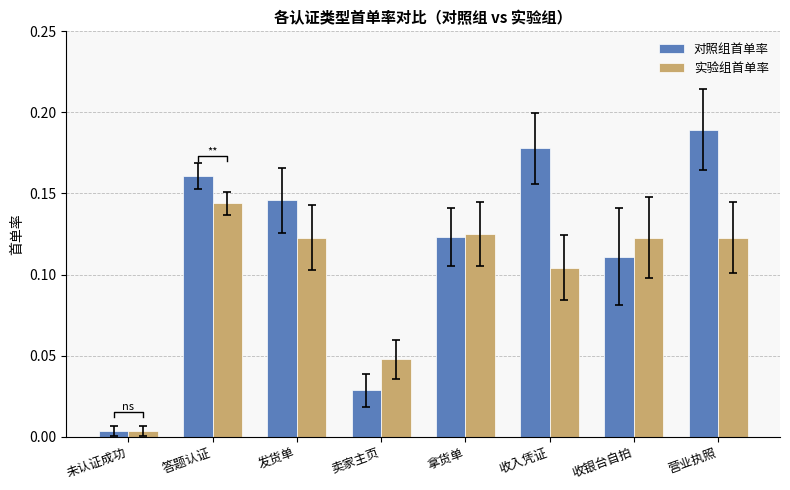

What is the label of the 3rd bar from the left?

发货单